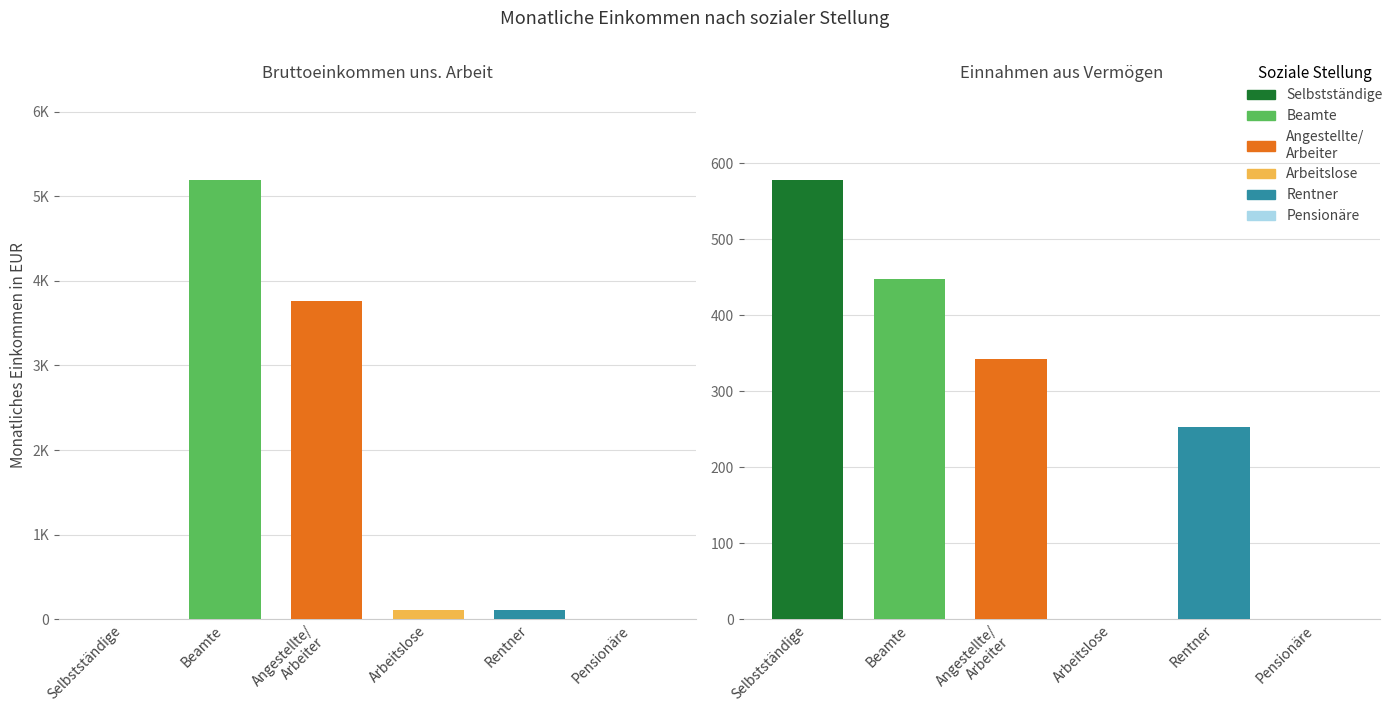

How many data points does each series have?

6